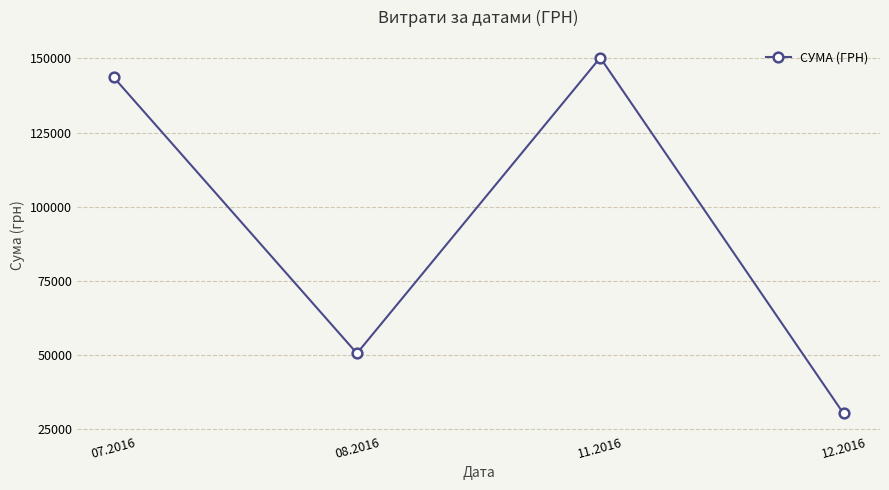

How many points are higher than both their immediate neighbors (excluding endpoints)?

1